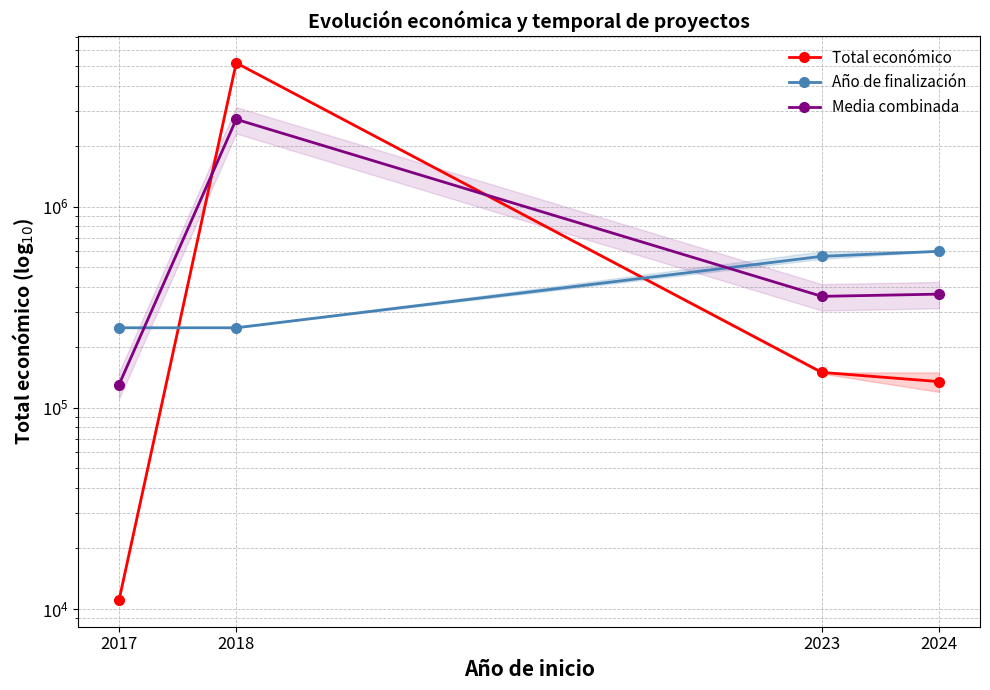

Between 2024 and 2018, which is larger?

2018